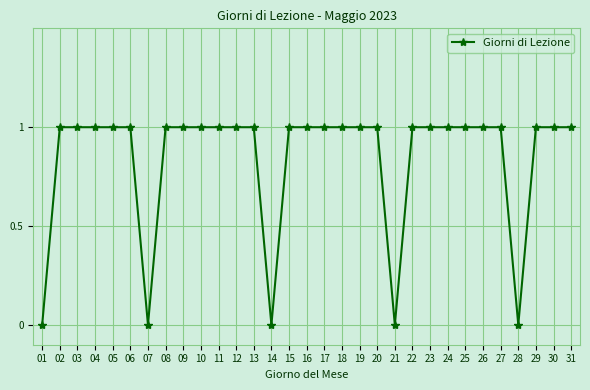

What is the ratio of the value at 17 to the value at 19?

1.0